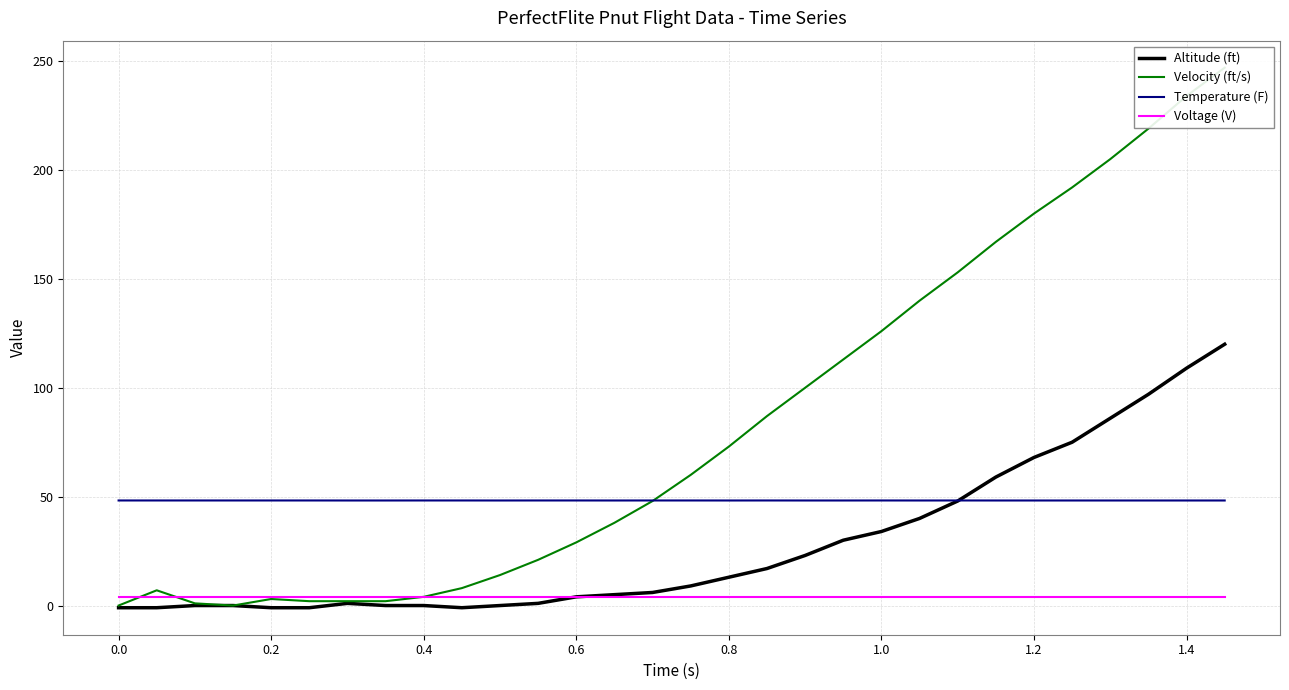

True or false: Temperature (F) and Voltage (V) intersect in this chart.

False